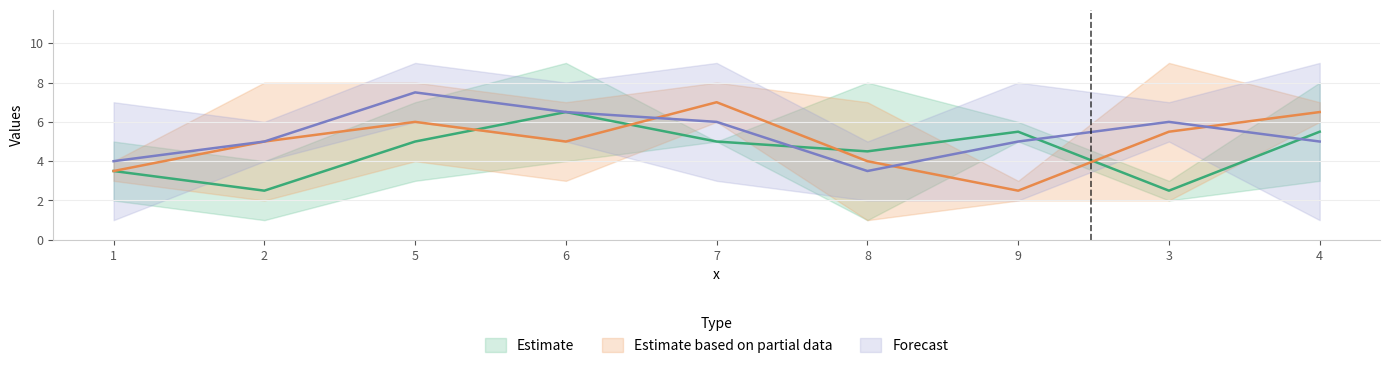

What is the label of the 1st point from the left?

1